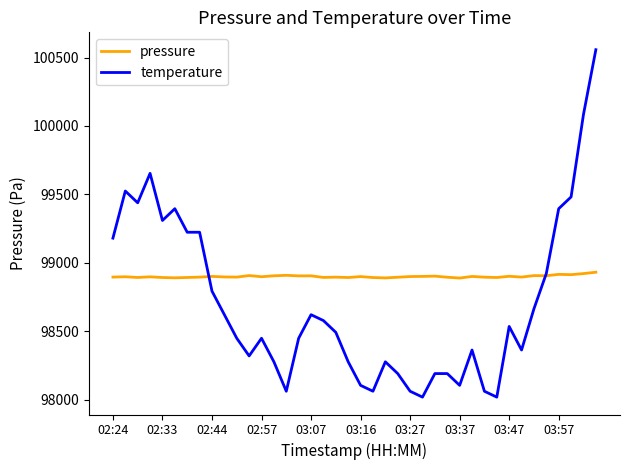

Rank the series by their average value, from lowest to highest.

temperature, pressure